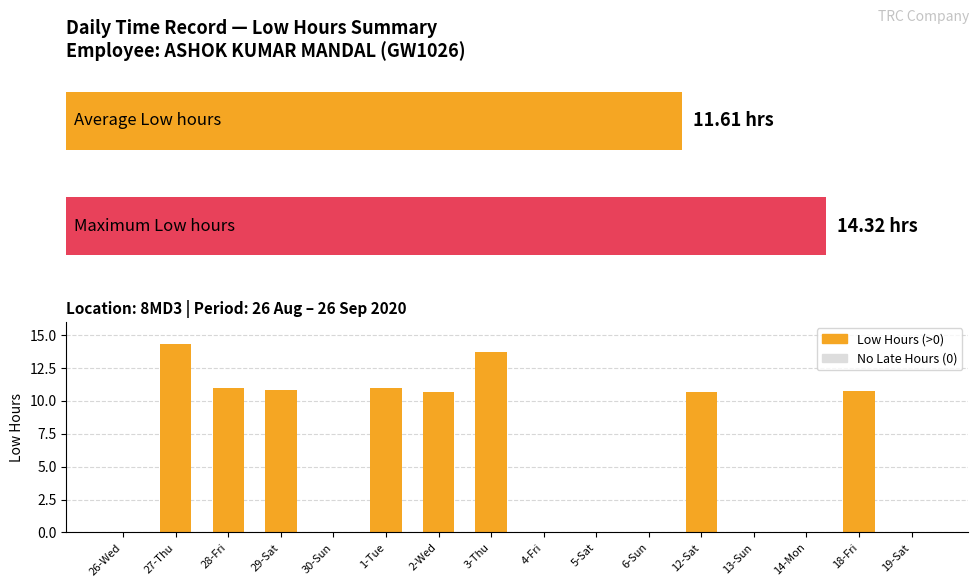

The chart shows a value of 6.4 at 27-Thu. True or false?

False